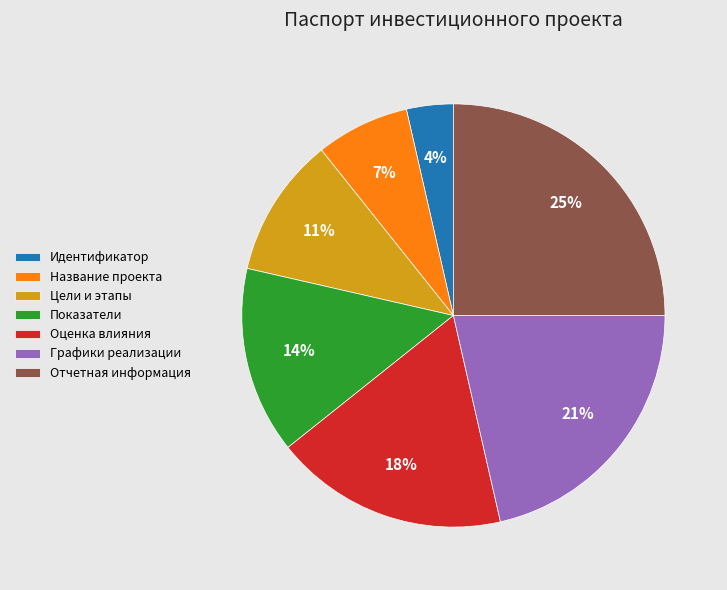

How many segments does this pie chart have?

7